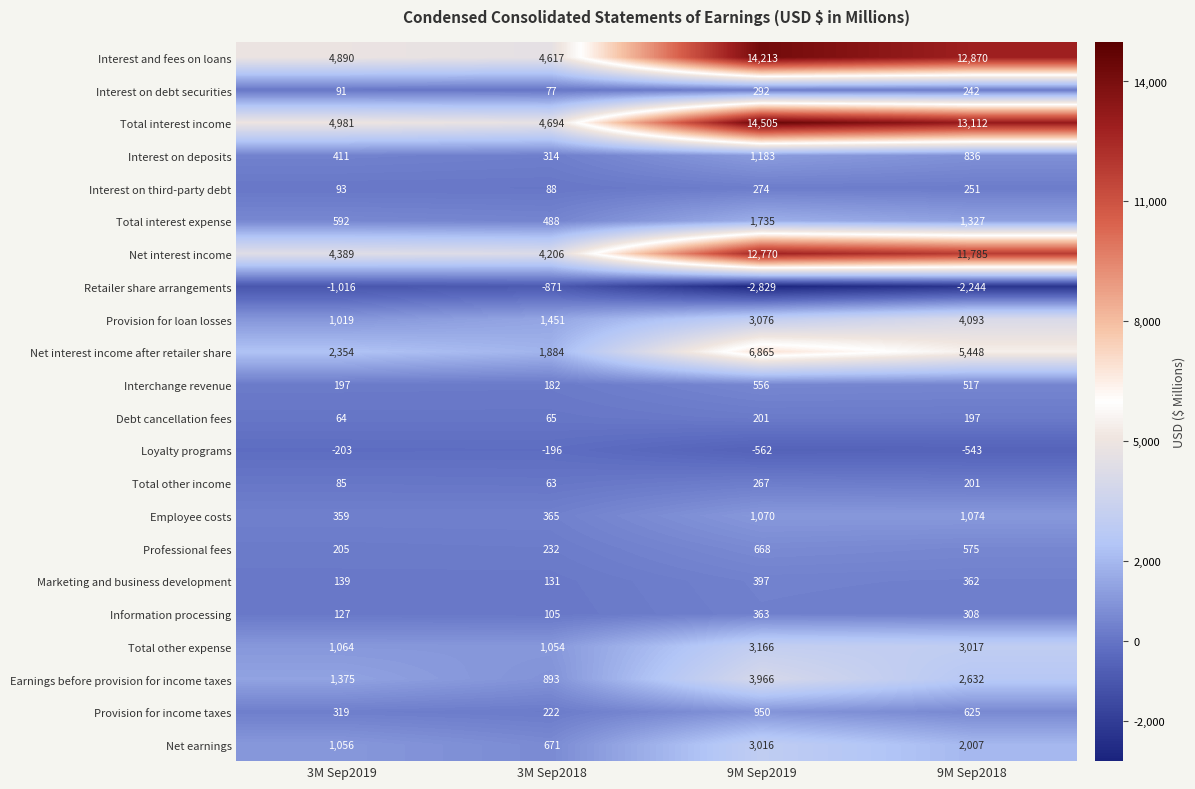

What is the difference between the maximum and minimum values in the Net interest income series?

8564